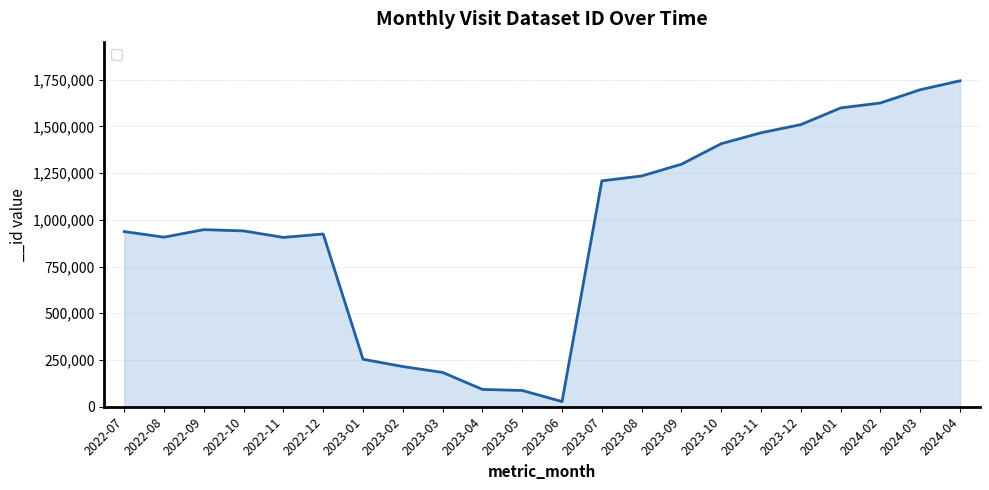

Is it true that the value at 2022-10 is 940623?

True